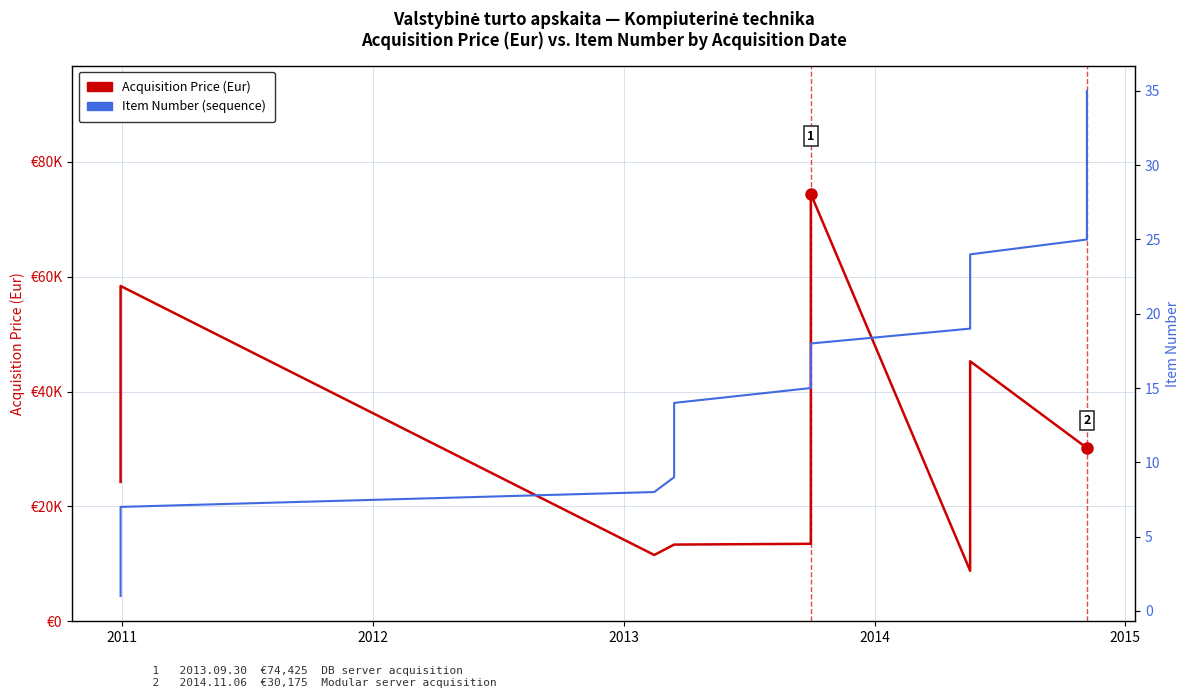

What is the smallest value displayed?

1.0